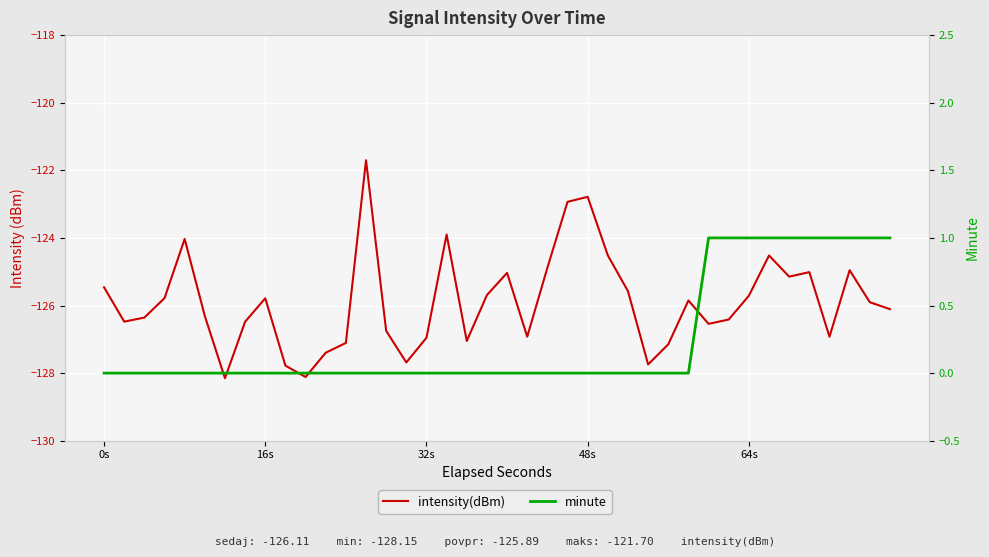

True or false: intensity(dBm) and minute intersect in this chart.

False